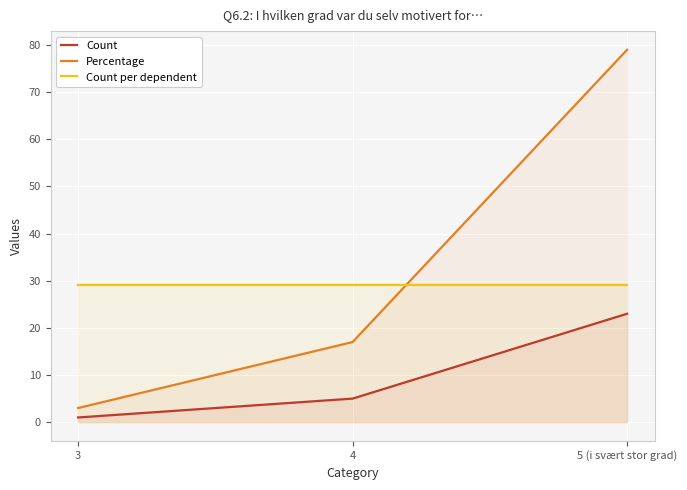

Which series has the largest range (max minus min)?

Percentage